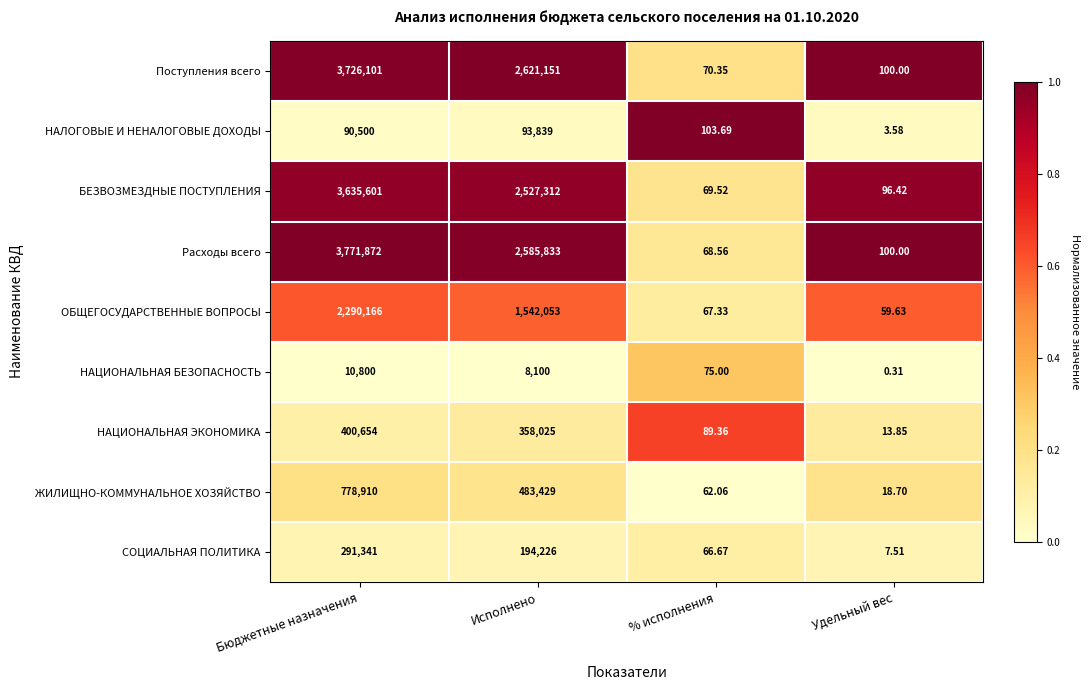

At how many categories does at least one series exceed 0?

4